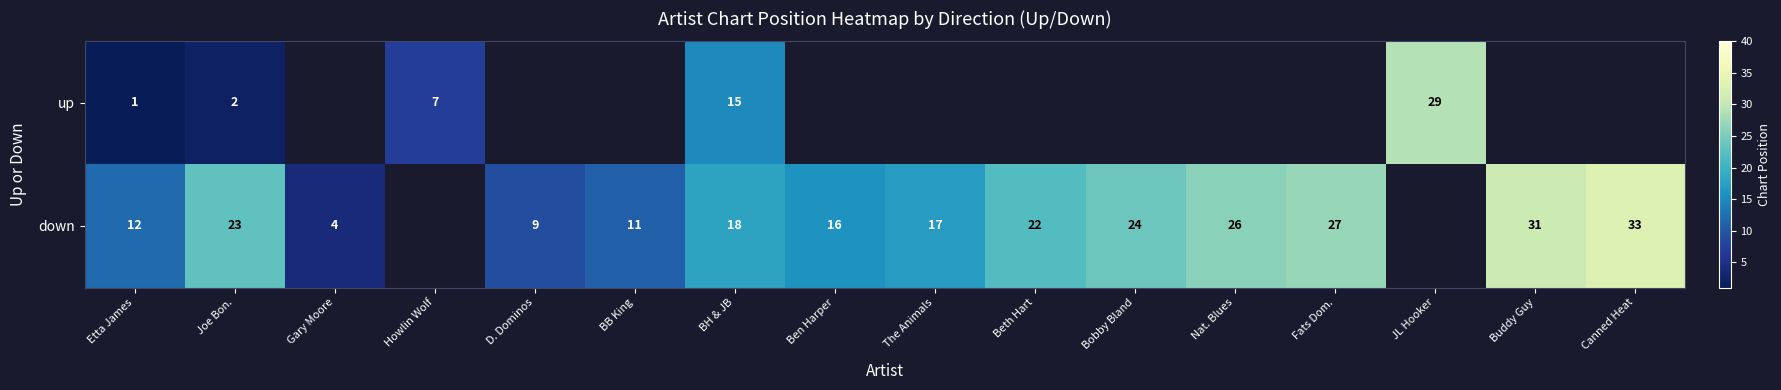

Between Joe Bon. and D. Dominos, which is larger?

D. Dominos